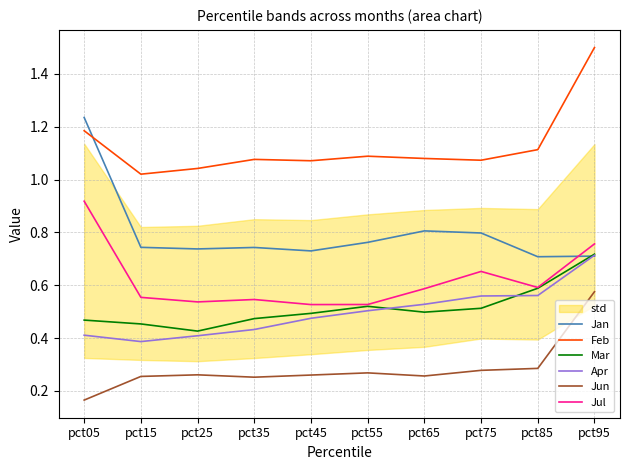

Is it true that Jan equals 0.4 at pct25?

False